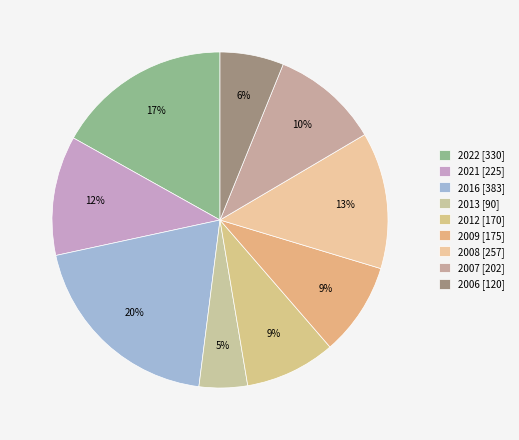

Rank the categories by value from lowest to highest.

2013, 2006, 2012, 2009, 2007, 2021, 2008, 2022, 2016